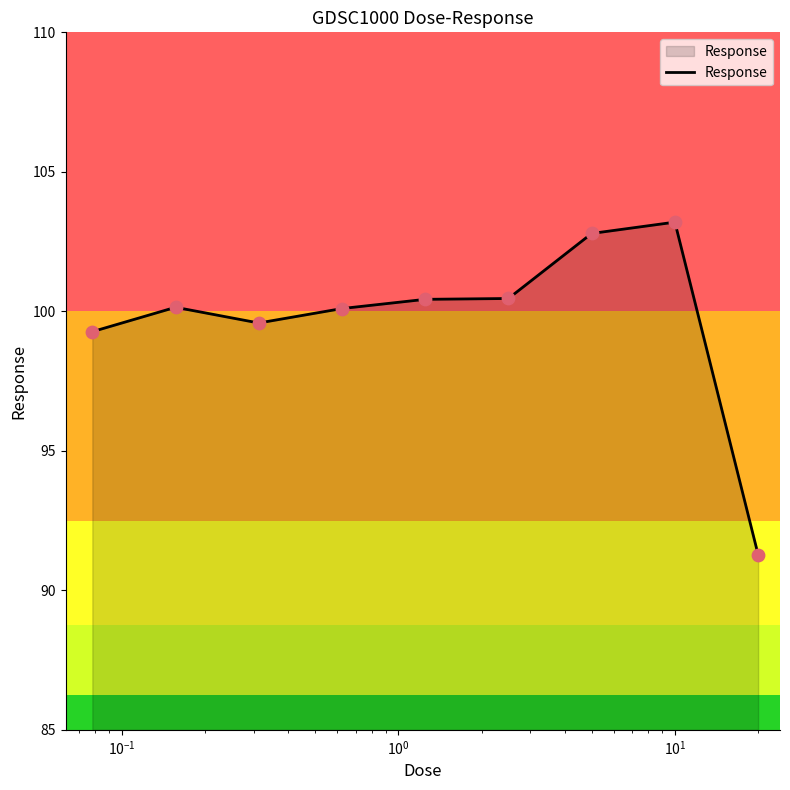

What is the difference between the maximum and minimum values?

11.9